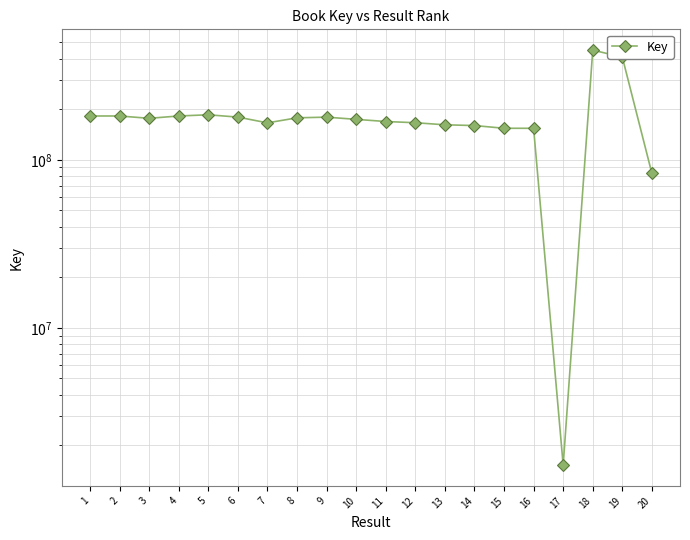

Rank the categories by value from highest to lowest.

18, 19, 5, 2, 1, 4, 6, 9, 8, 3, 10, 11, 12, 7, 13, 14, 15, 16, 20, 17